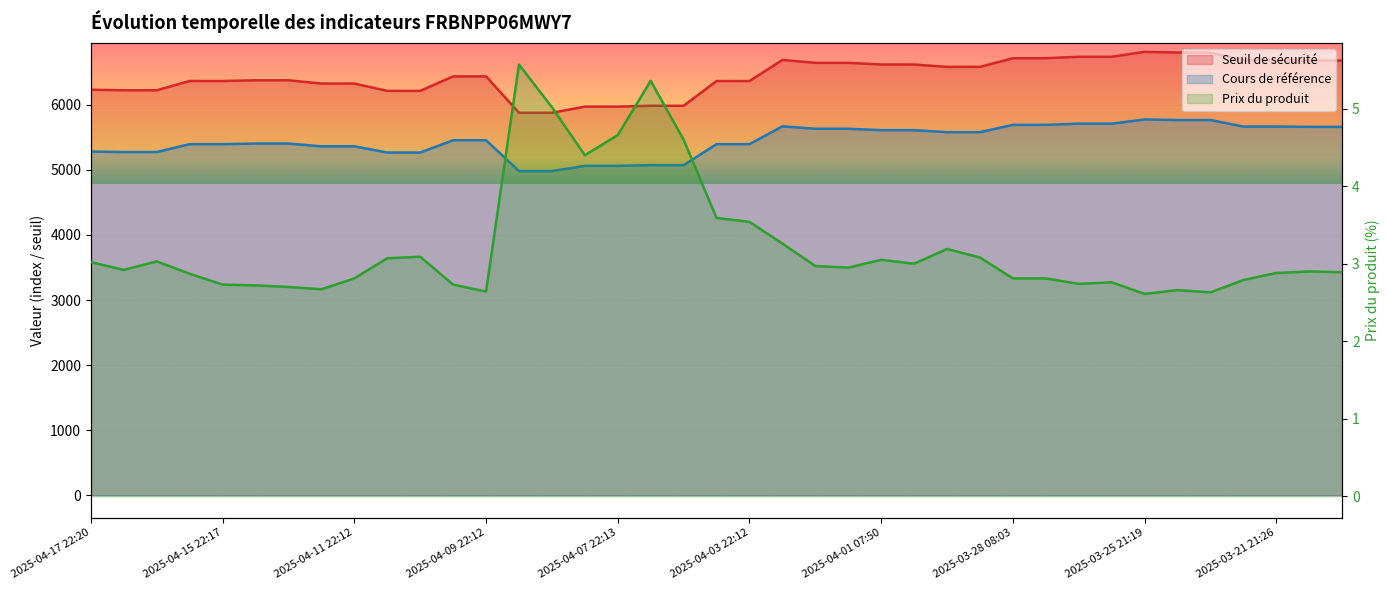

Does the chart display data point markers on the line(s)?

No